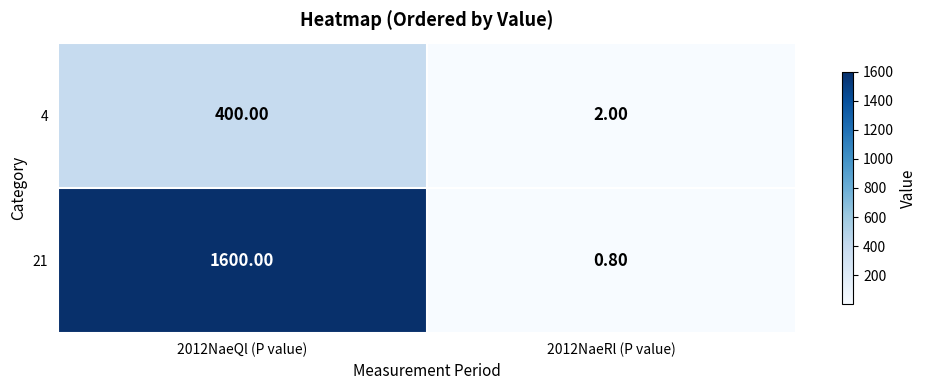

How many data points does each series have?

2